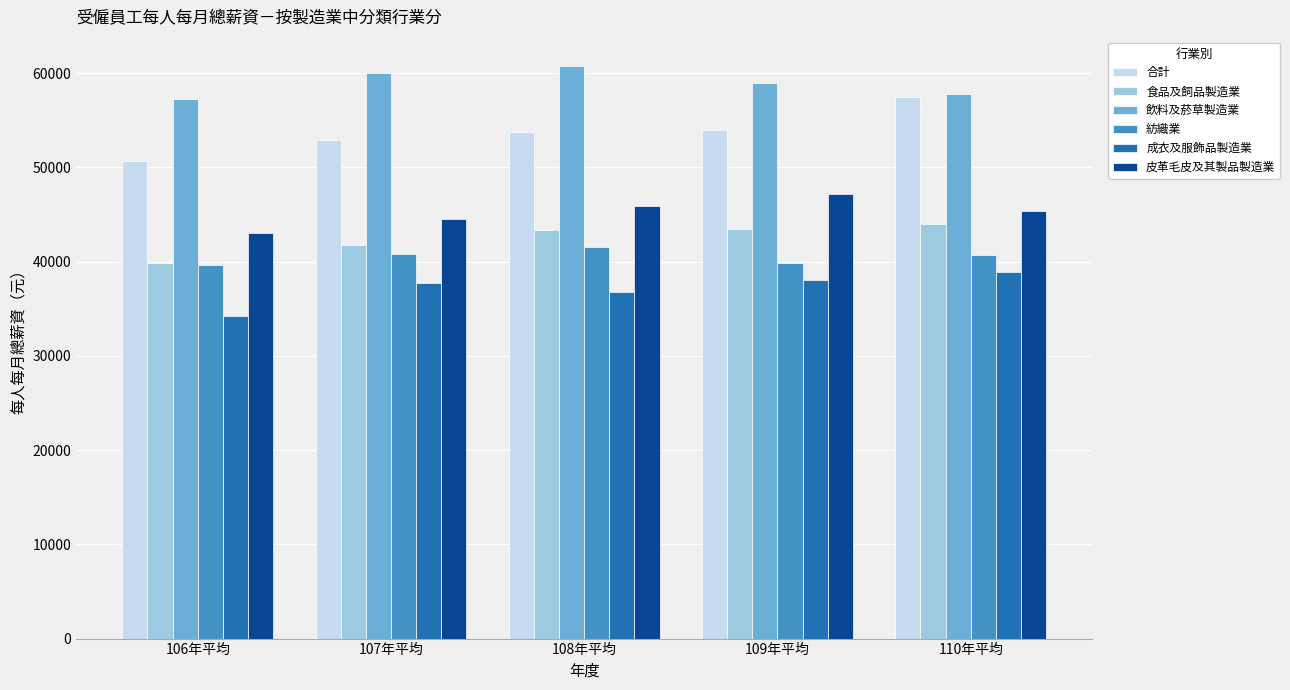

What is the difference between the highest and lowest values at 107年平均?

22301